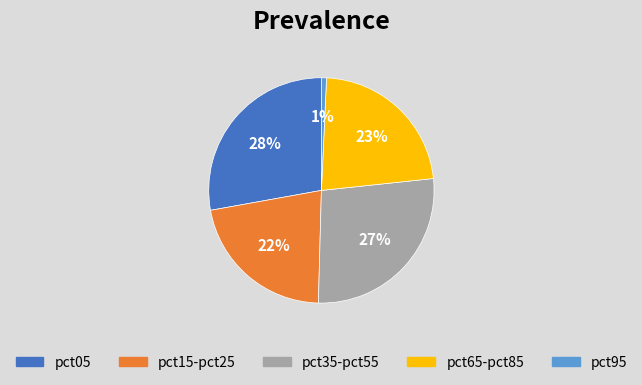

To the nearest percent, what is the average slice percentage?

20%